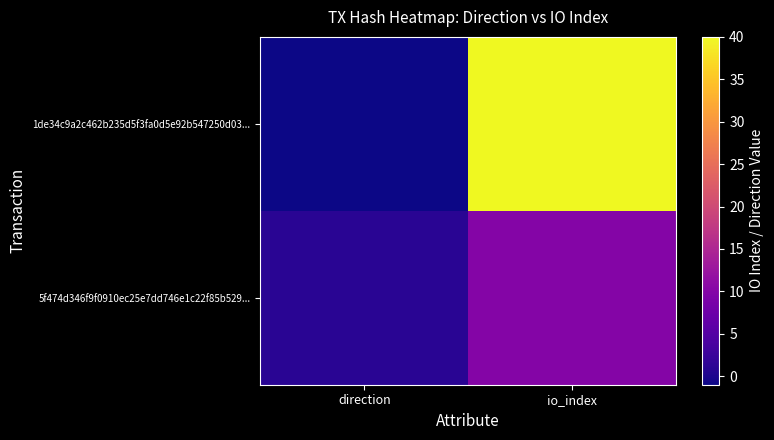

Rank the series by their maximum value, from highest to lowest.

1de34c9a2c462b235d5f3fa0d5e92b547250d03..., 5f474d346f9f0910ec25e7dd746e1c22f85b529...